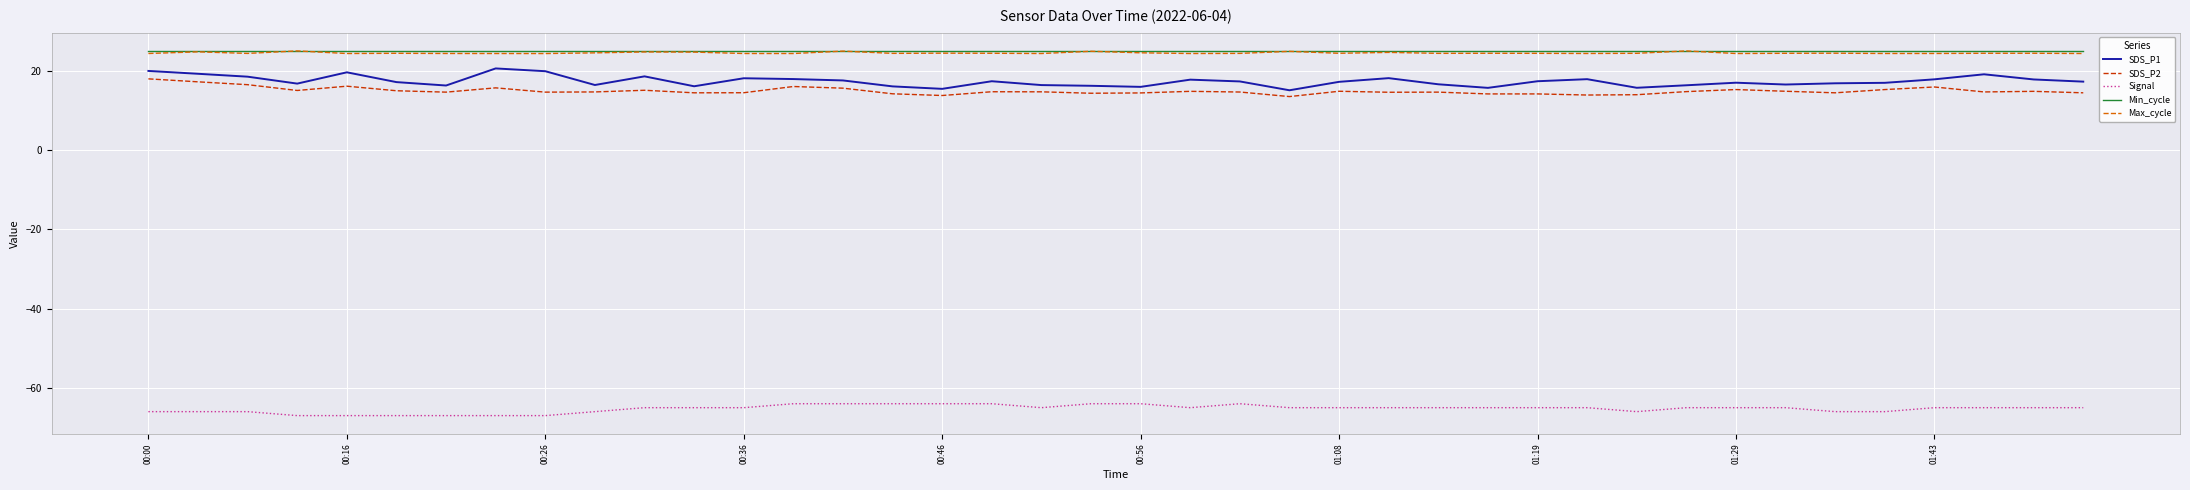

True or false: Max_cycle and SDS_P1 cross at least once.

False